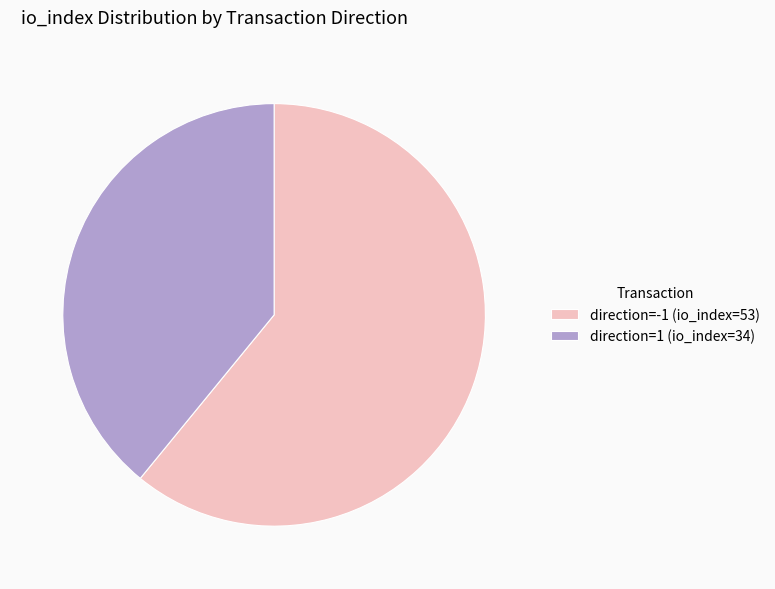

Between direction=-1 (io_index=53) and direction=1 (io_index=34), which is larger?

direction=-1 (io_index=53)